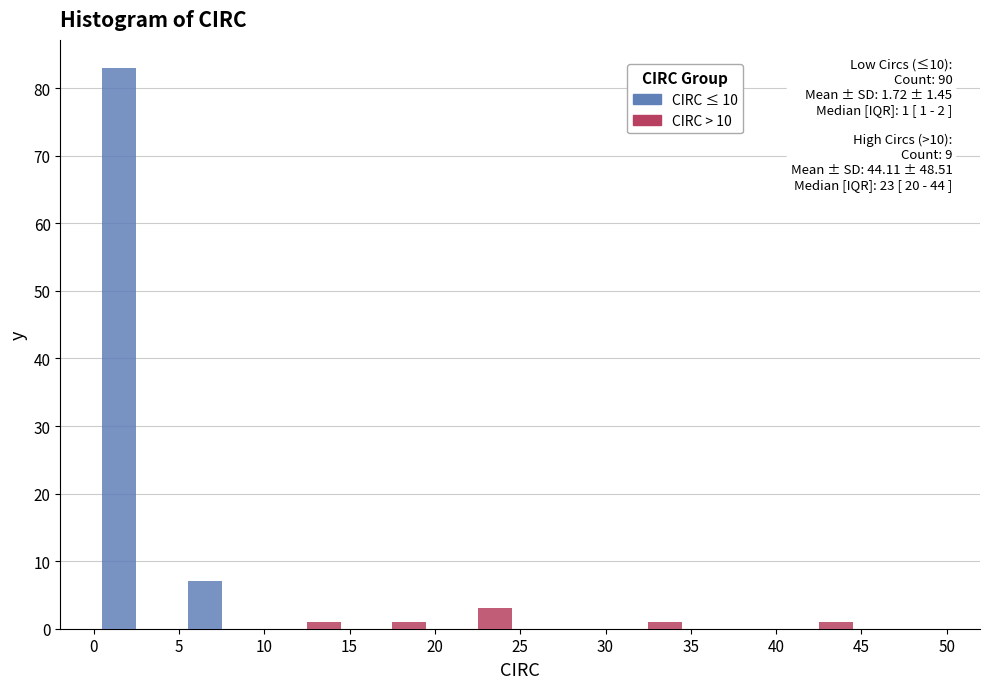

In the CIRC > 10 series, which range on the x-axis has the tallest bar?

20 to 25